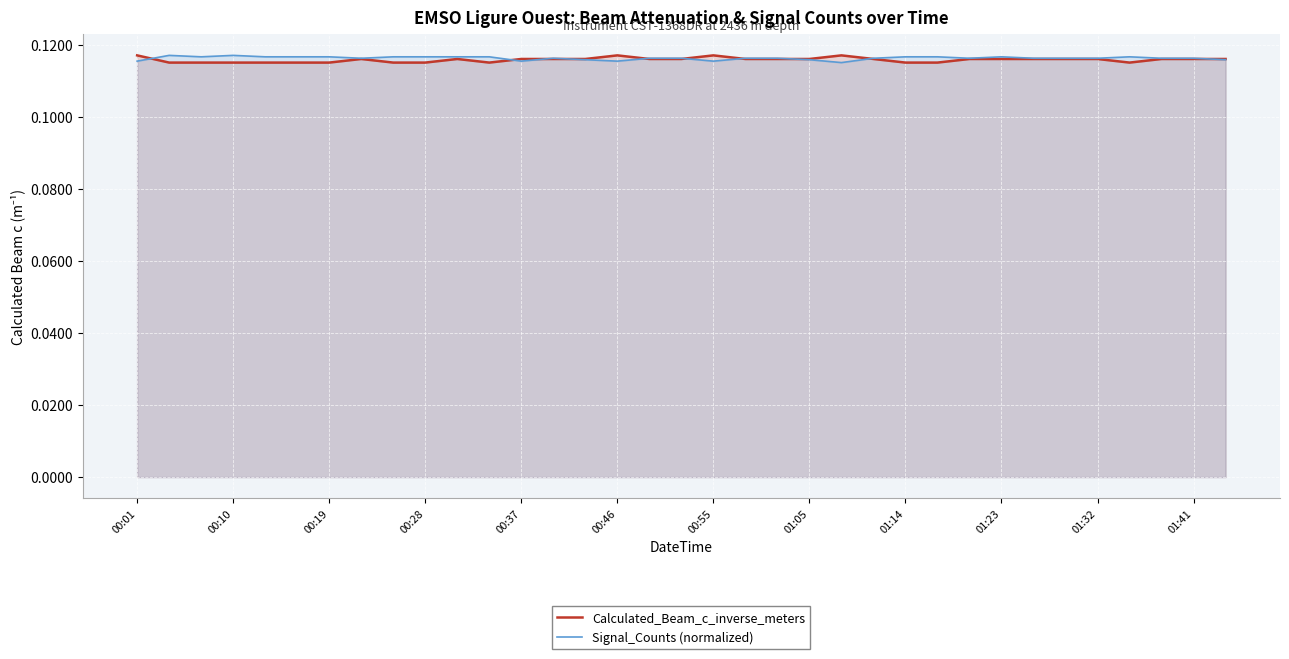

At which category is the sum across all series the highest?

01:32